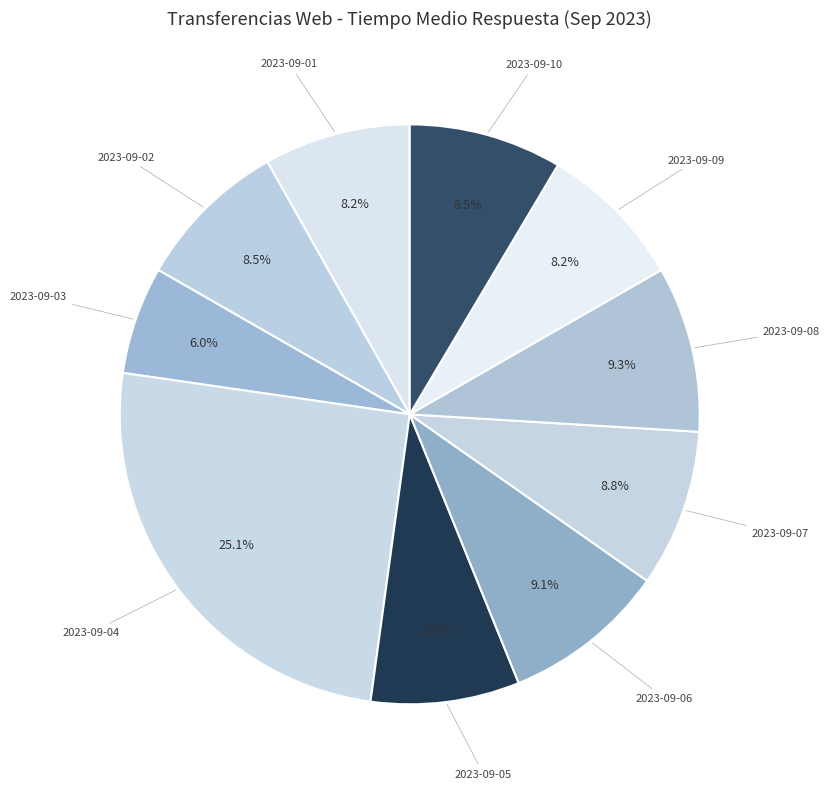

Is there a majority slice in this chart?

No